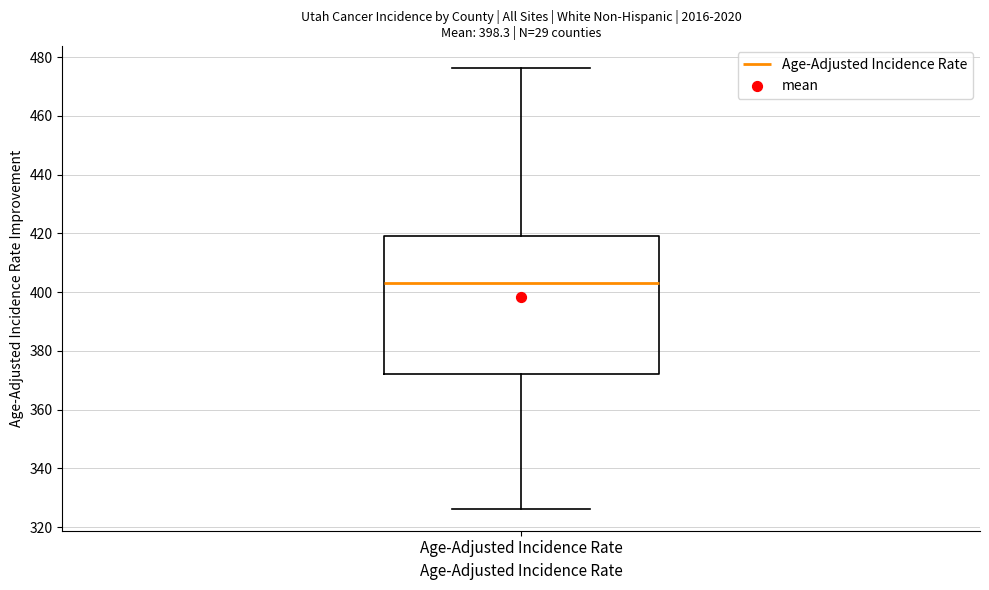

Where does the lower whisker of the box for Age-Adjusted Incidence Rate end on the y-axis? The values are not printed on the chart, so give them approximately, as read against the axis.

326